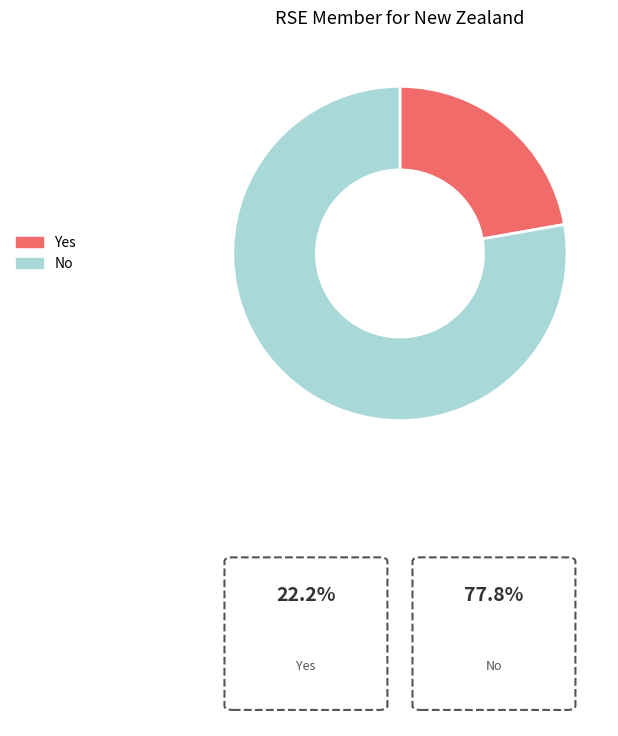

Which slice is the largest?

No